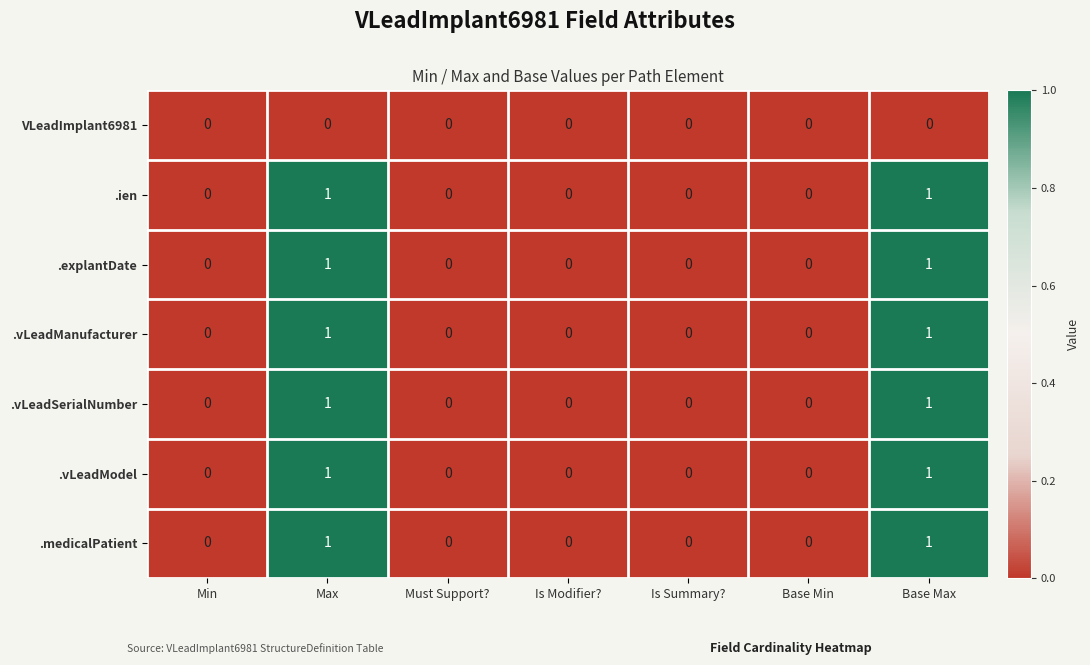

True or false: .medicalPatient has a value of -1 at Min.

False